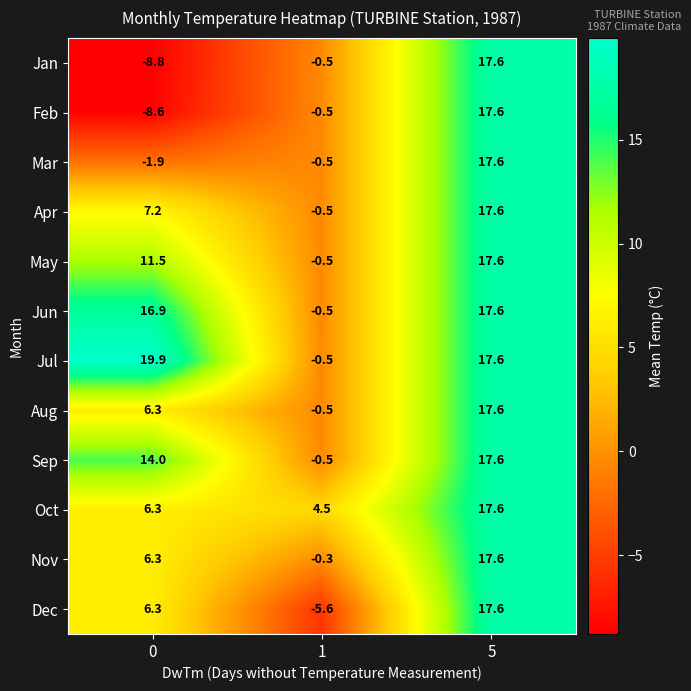

The Jun series shows 17.6 at 5. True or false?

True